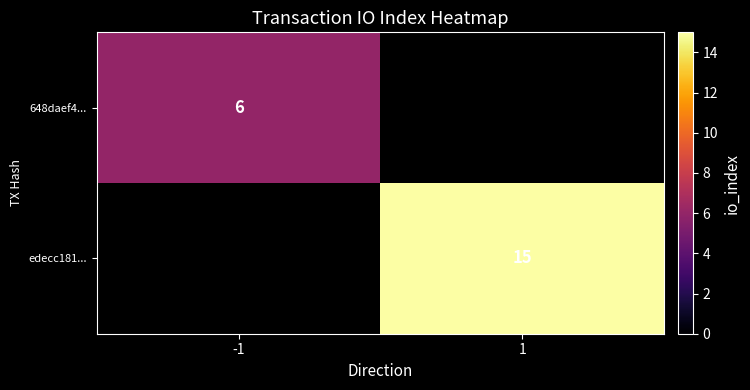

The edecc181... series shows 15 at 1. True or false?

True